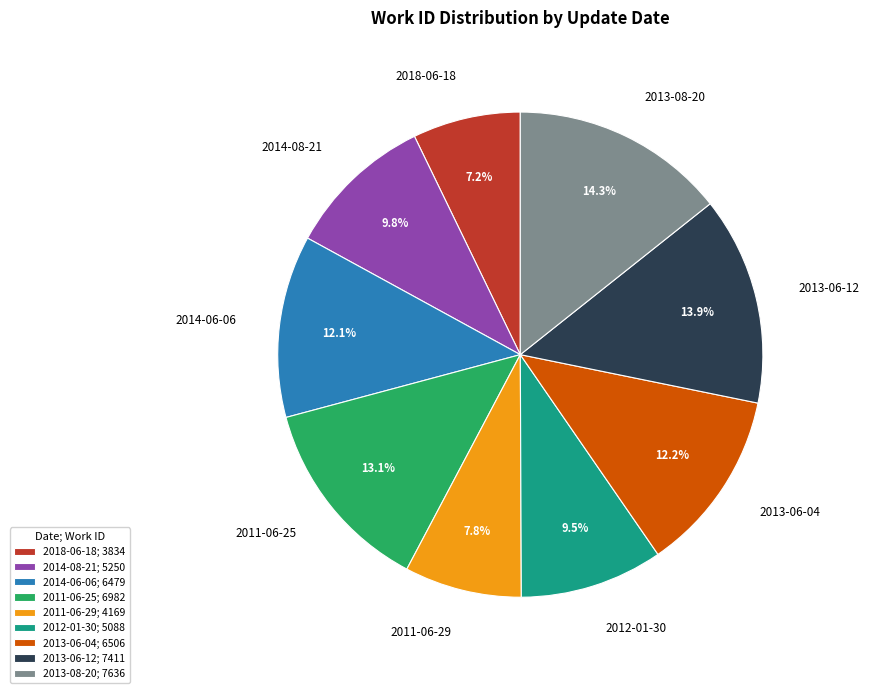

How many slices are in this pie chart?

9